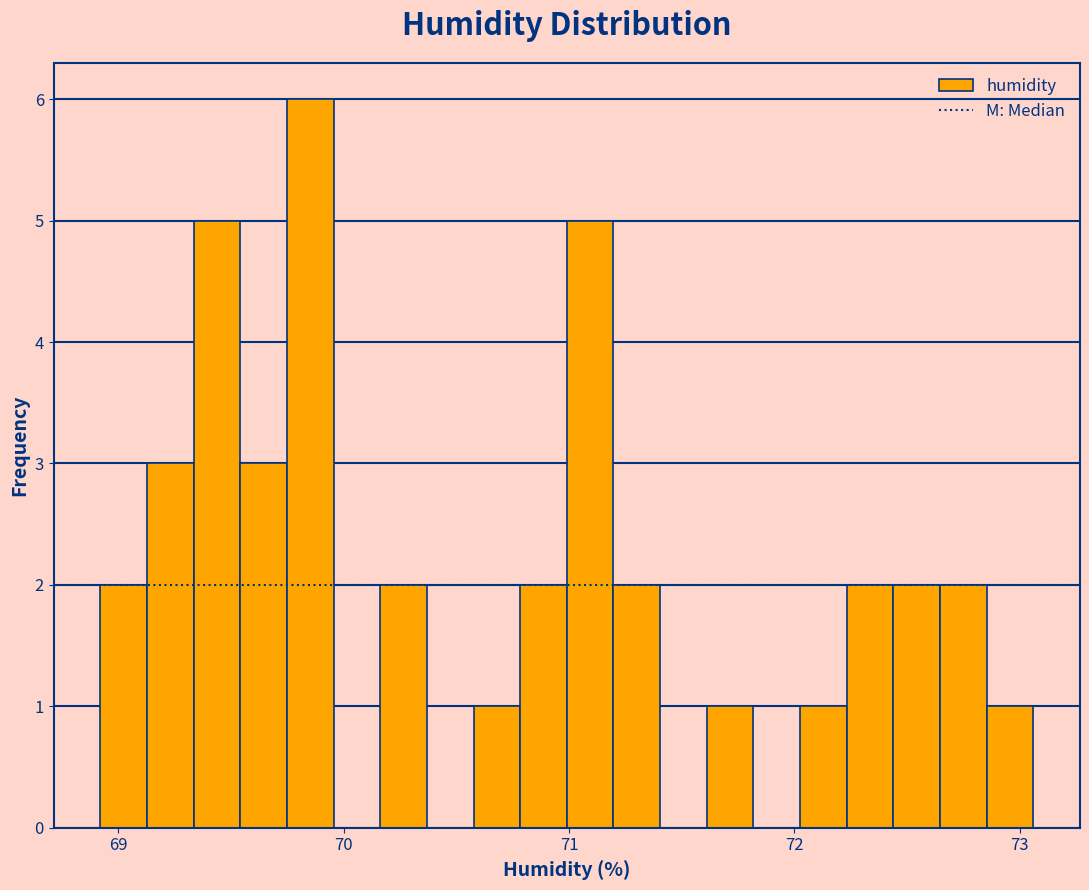

Around what value on the x-axis is the tallest bar? Give the approximate position of its centre, as read against the axis.

69.9